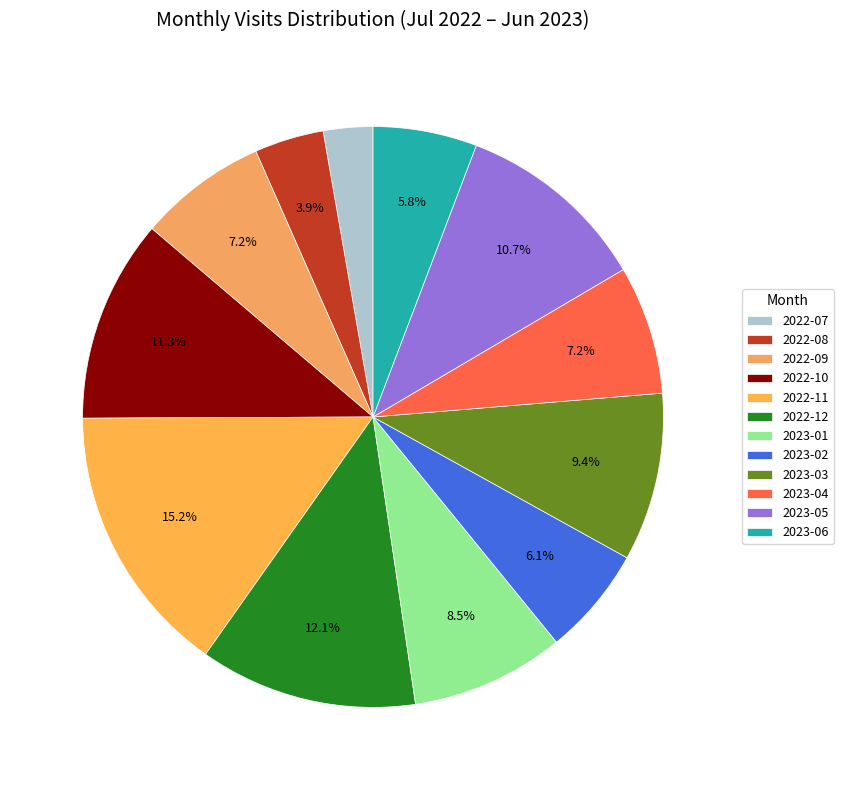

Is there any slice that represents more than half of the pie?

No